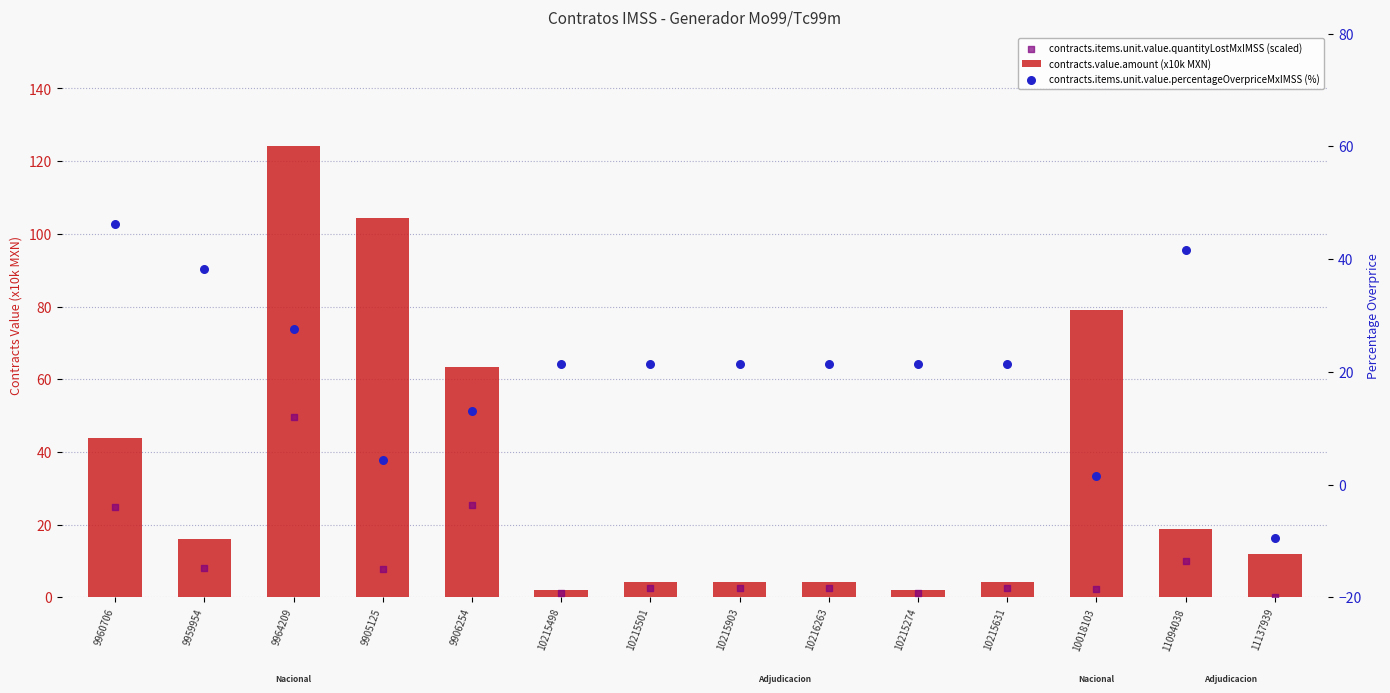

Which series has the widest spread of Y values?

contracts.value.amount (x10k MXN)